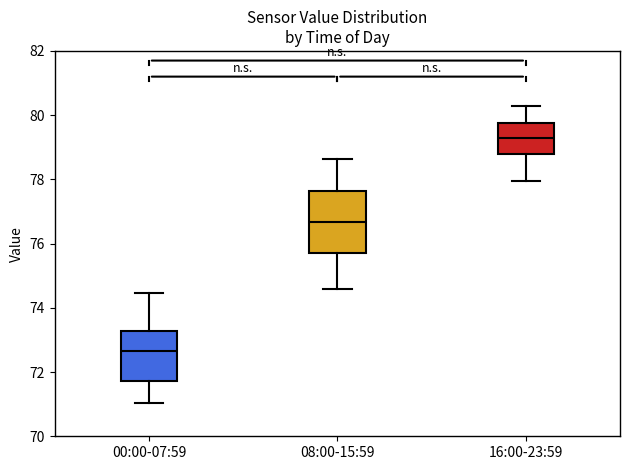

Where is the upper edge of the box for 08:00-15:59 on the y-axis? The values are not printed on the chart, so give them approximately, as read against the axis.

77.6